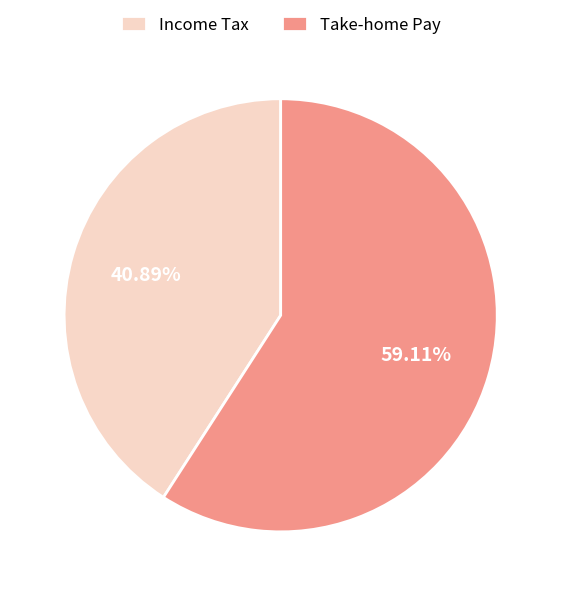

Rank the categories by value from highest to lowest.

Take-home Pay, Income Tax